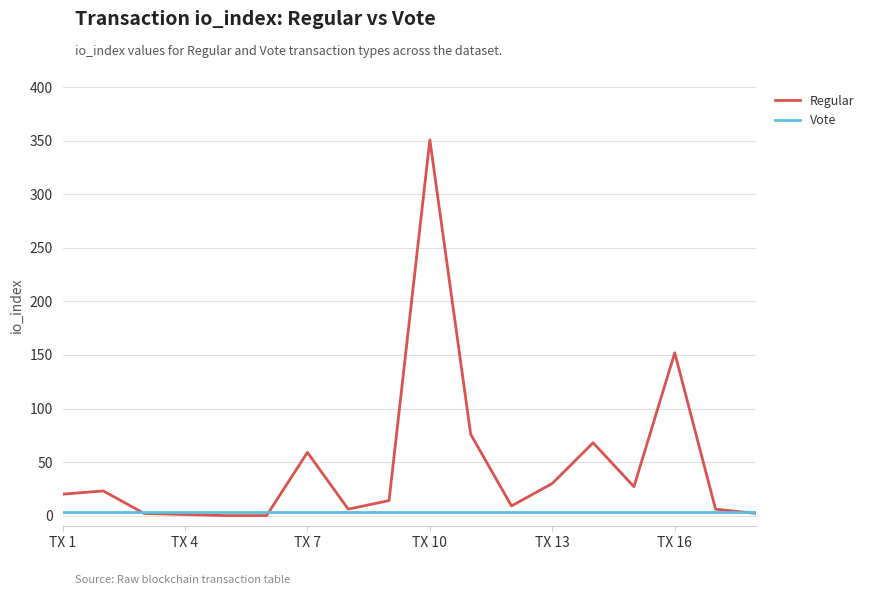

What is the maximum value shown in the chart?

351